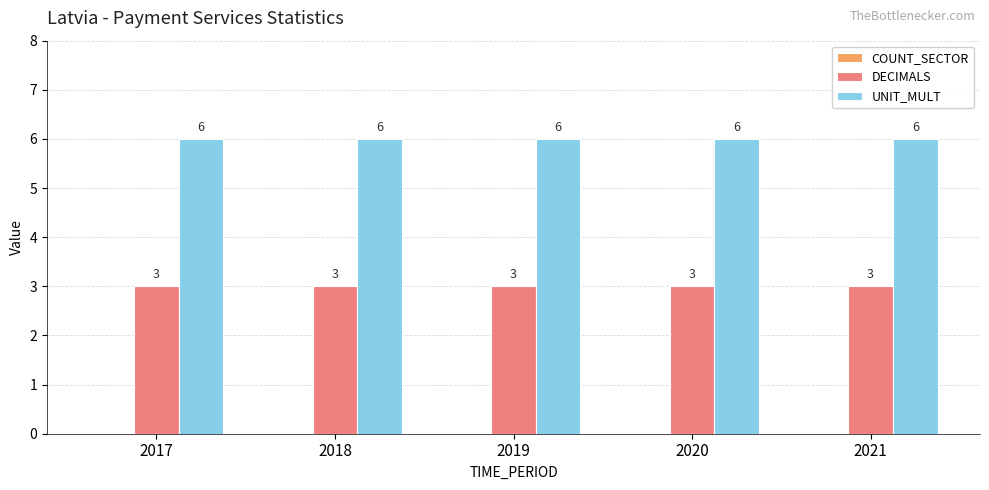

What is the difference between the highest and lowest values at 2021?

3